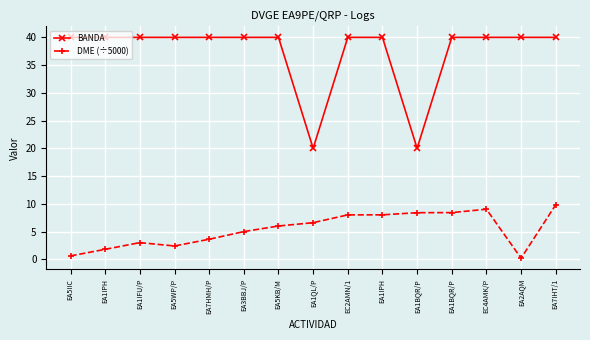

Which category has the highest value in the BANDA series?

EA5IIC